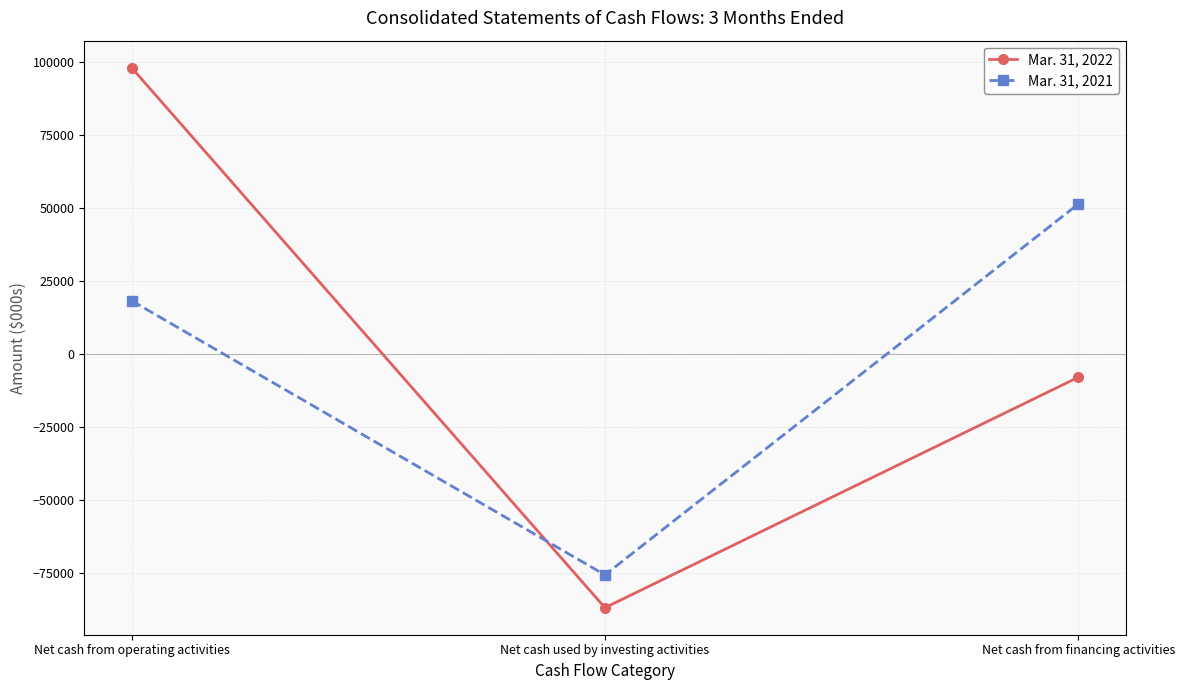

What is the label of the 1st point from the right?

Net cash from financing activities